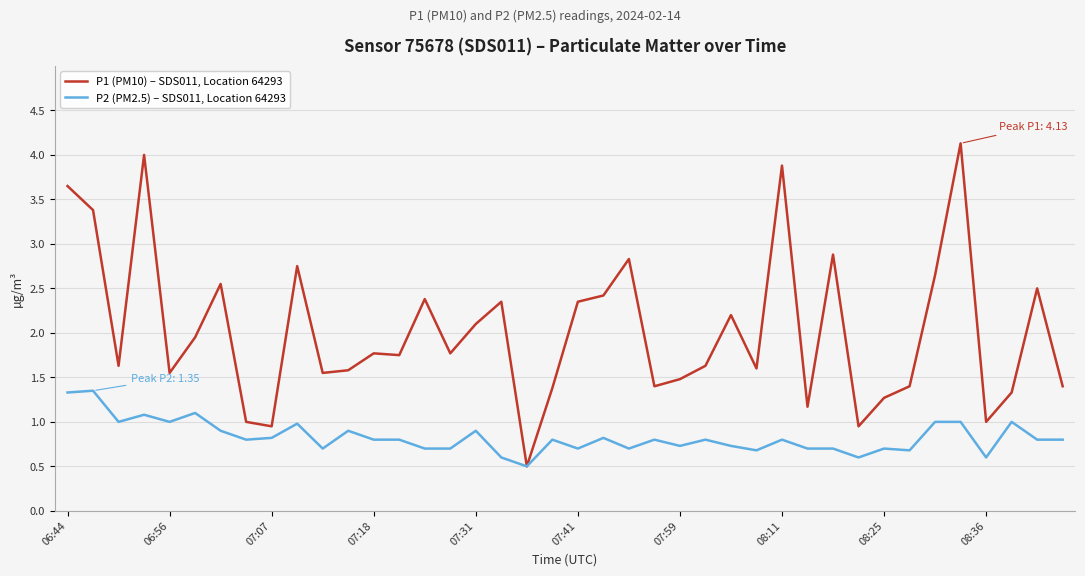

What is the minimum value shown in the chart?

0.5